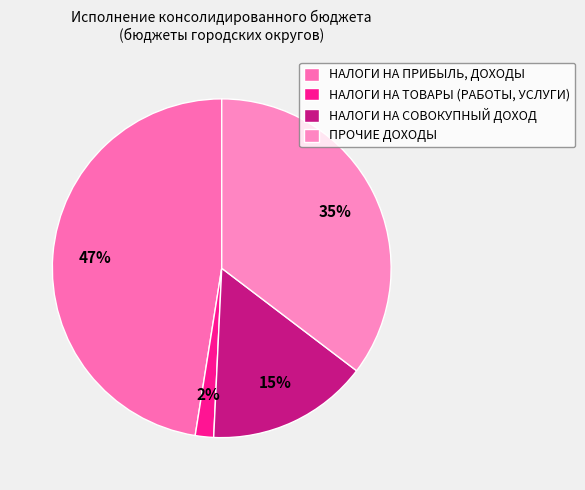

Does any single category account for the majority?

No